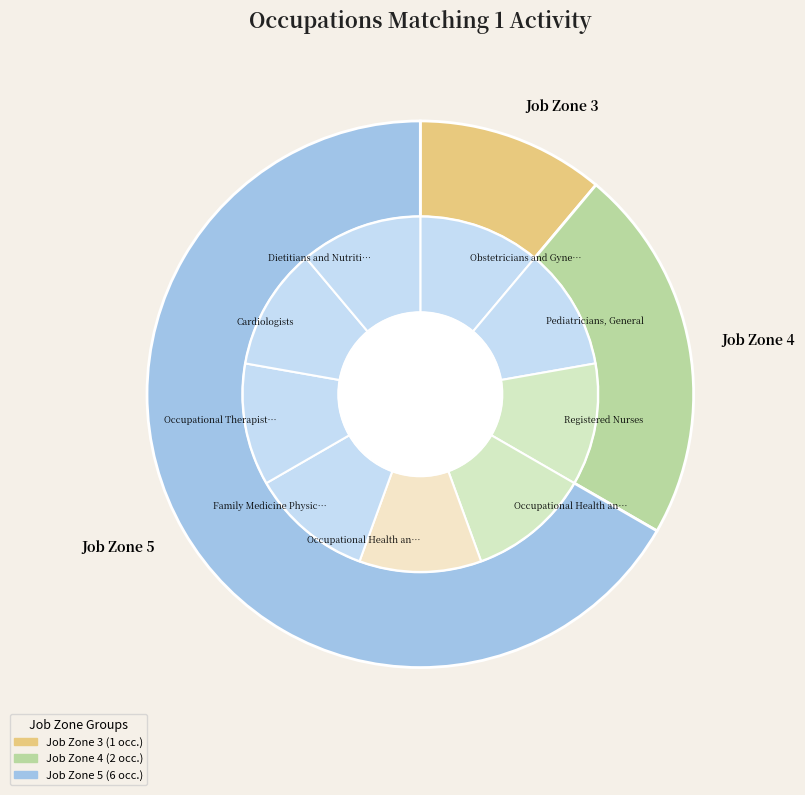

Between Family Medicine Physicians and Dietitians and Nutritionists, which is larger?

Family Medicine Physicians